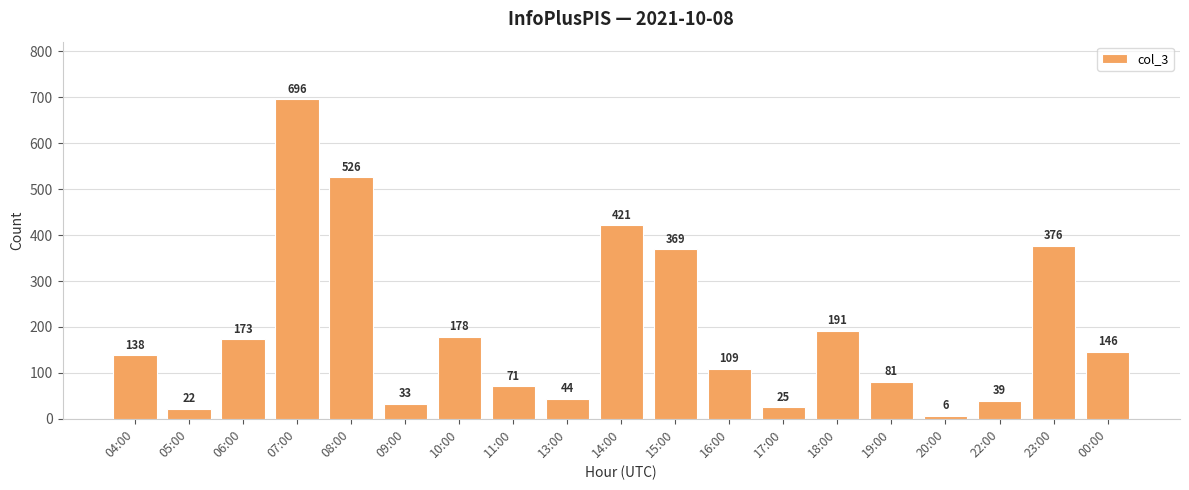

The chart shows a value of 6 at 20:00. True or false?

True